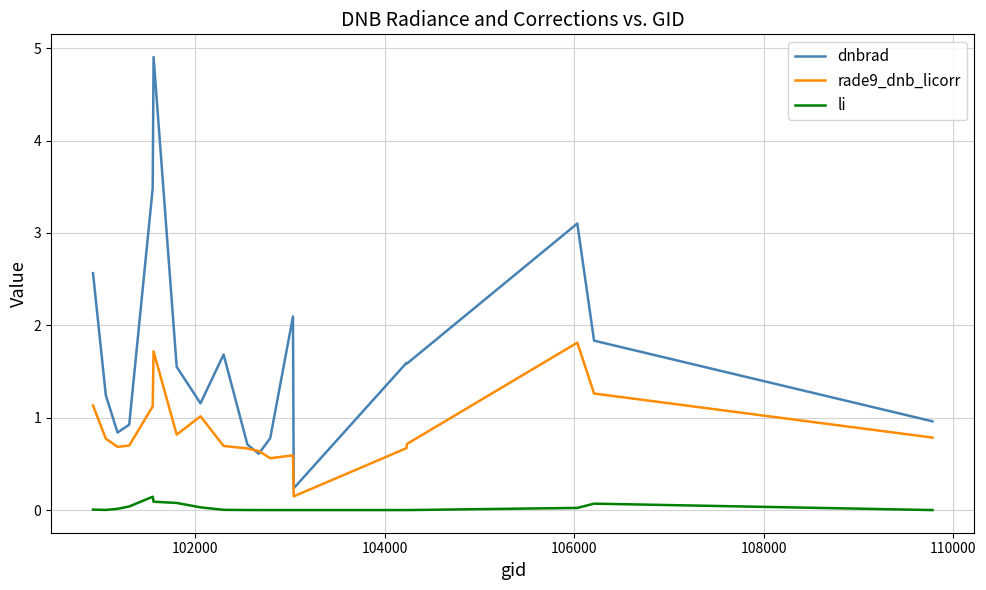

At how many categories does at least one series exceed 3?

3